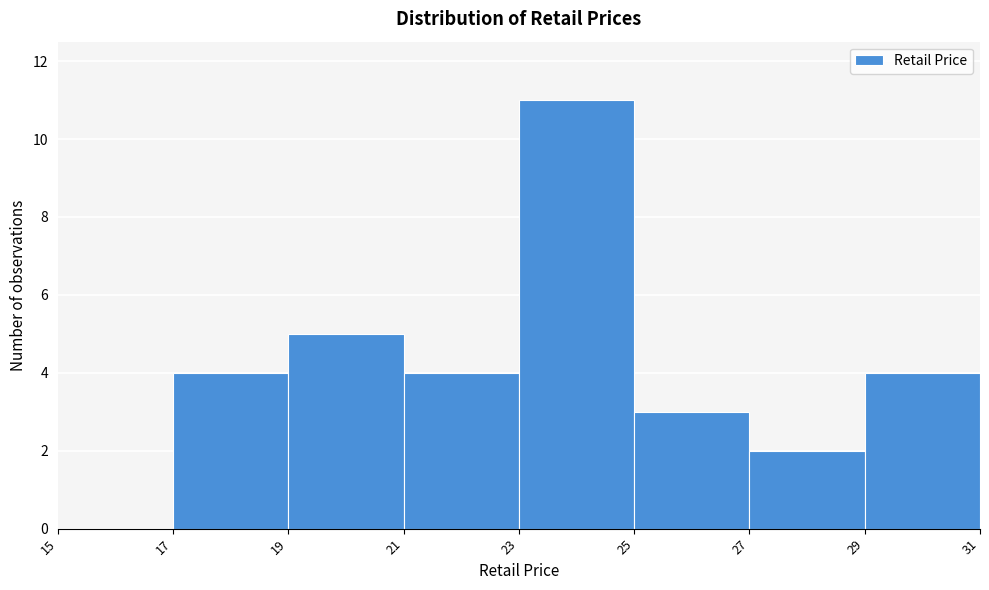

What is the height of the bar covering 29 to 31 on the x-axis? The values are not printed on the chart, so give them approximately, as read against the axis.

4